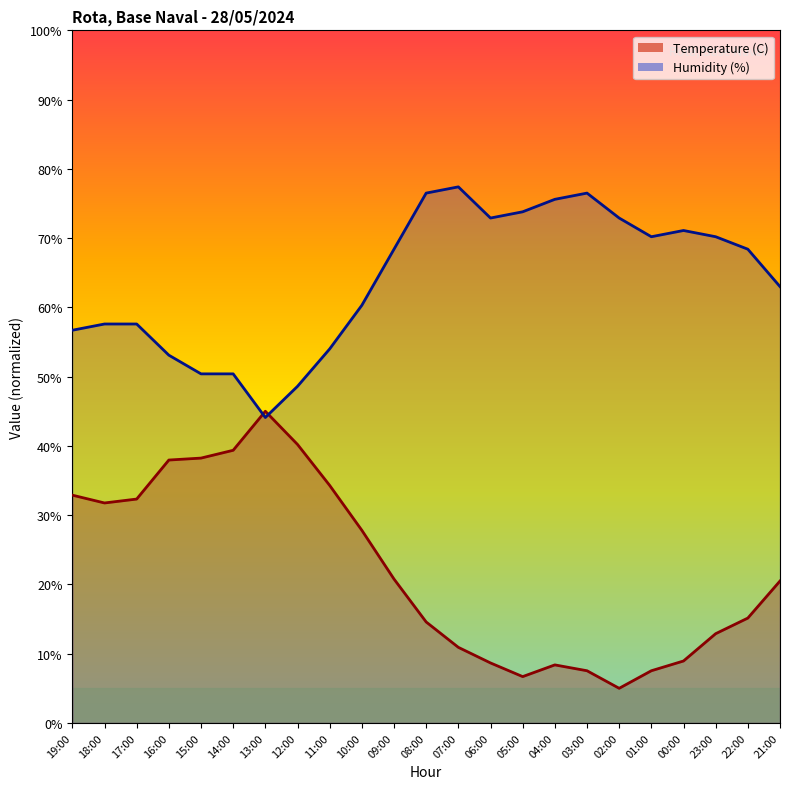

Where is the first local maximum for Temperature (C)?

13:00